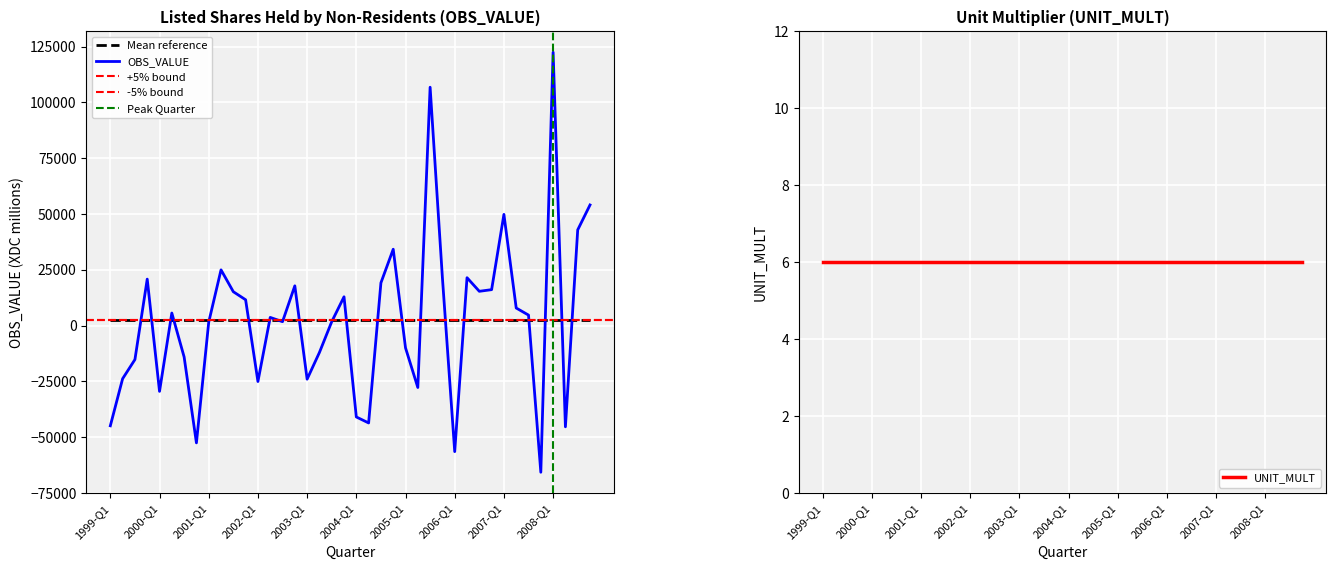

At which category does the chart reach its peak across all series?

2008-Q1